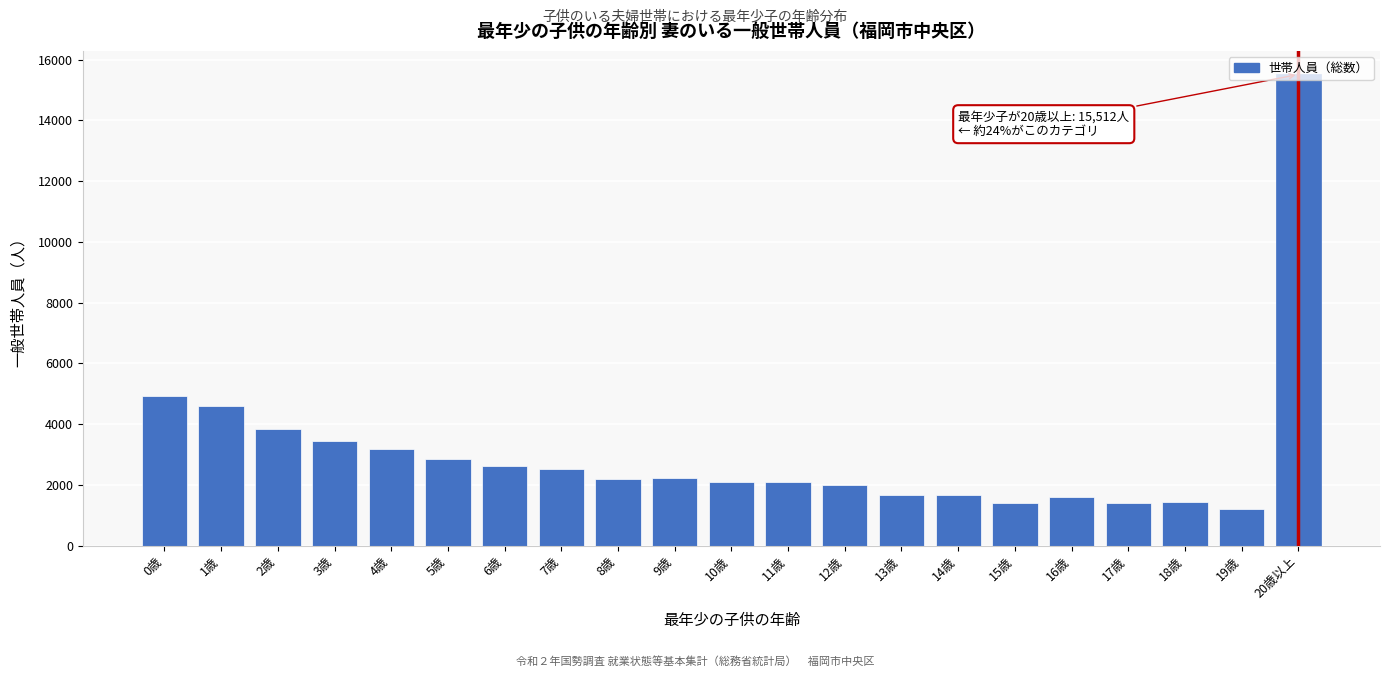

Which has a higher value, 19歳 or 1歳?

1歳